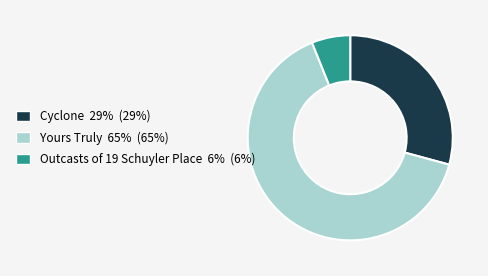

What is the smallest slice in the pie chart?

Outcasts of 19 Schuyler Place